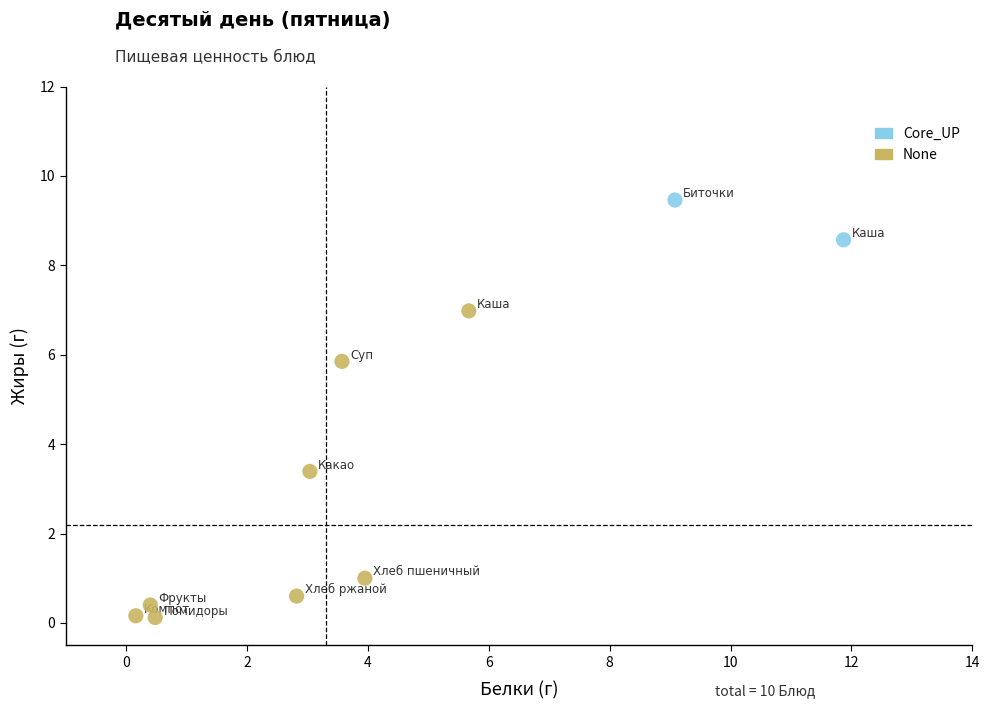

What are all the series names shown in the legend?

Core_UP, None